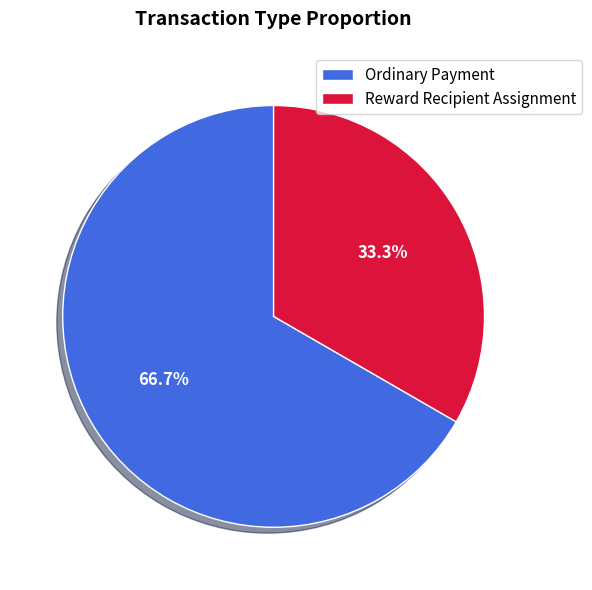

To the nearest percent, what is the average slice percentage?

50%